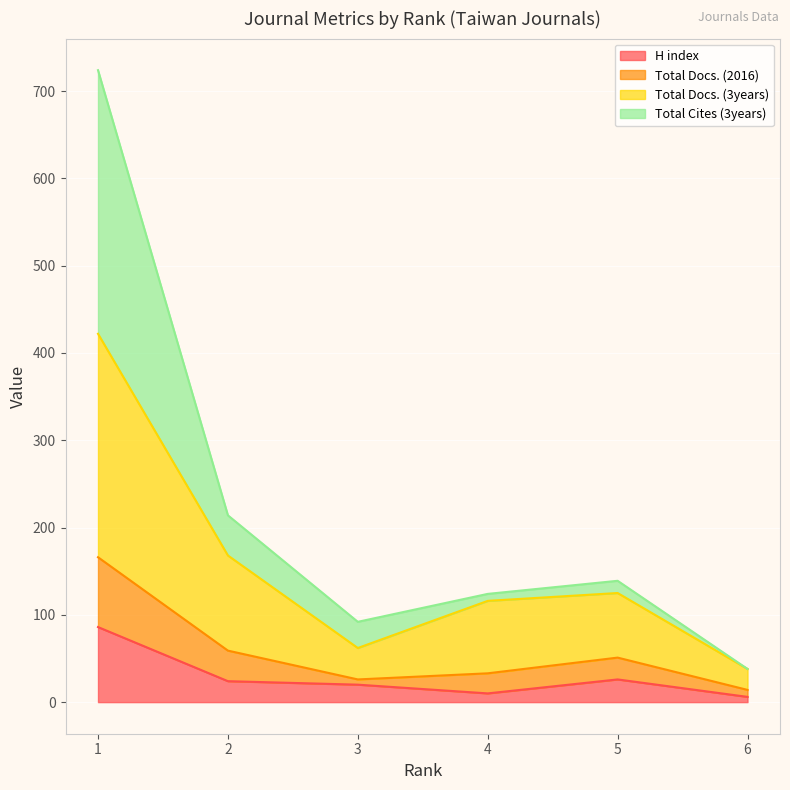

The Total Cites (3years) series shows 92 at 3. True or false?

True